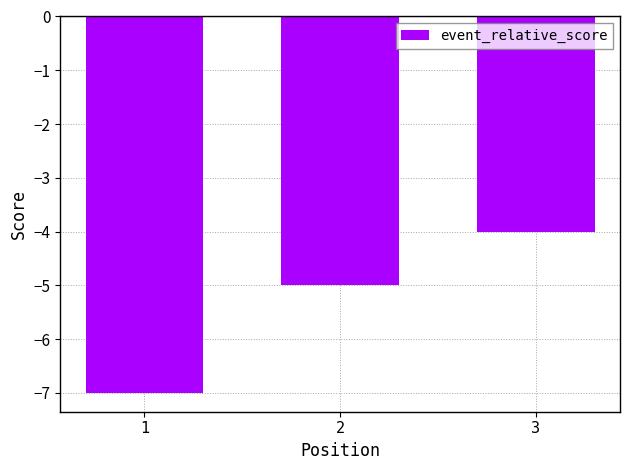

What is the value of the 3rd bar from the left?

-4